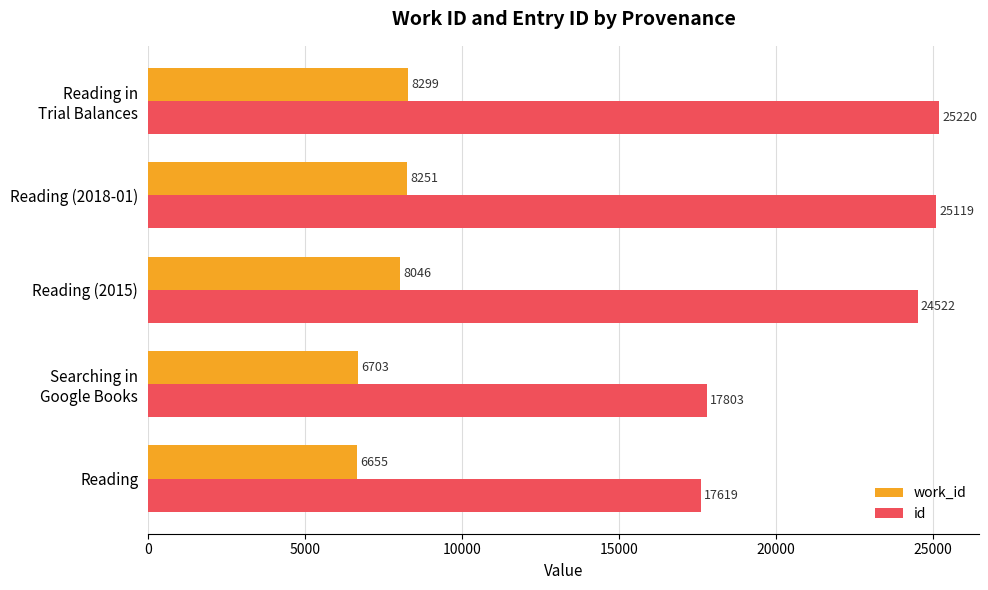

Is it true that id equals 29536 at Reading?

False